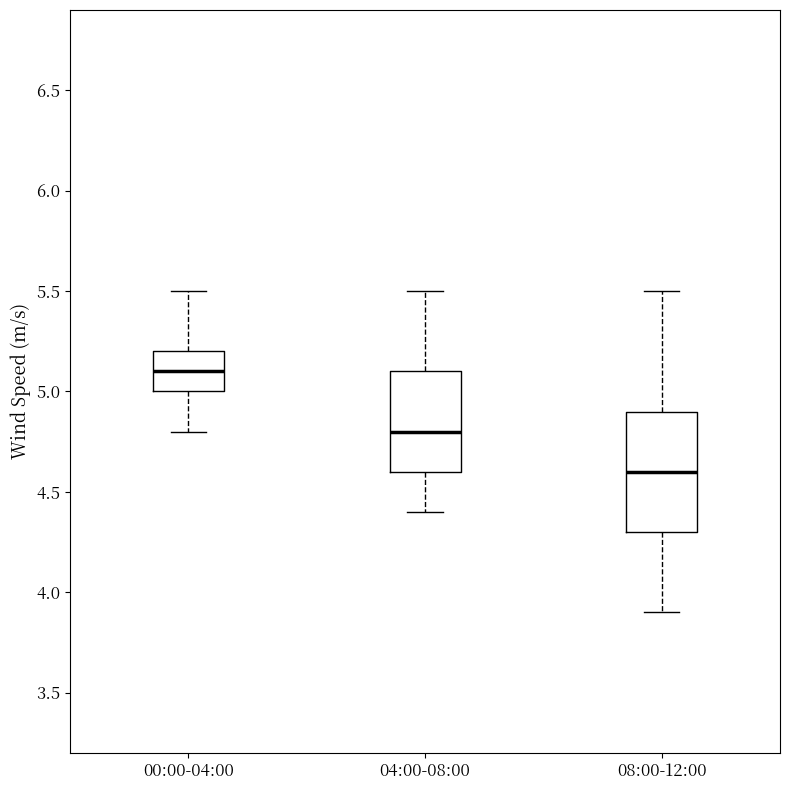

Comparing the boxes themselves (not the whiskers), which one is the tallest?

08:00-12:00